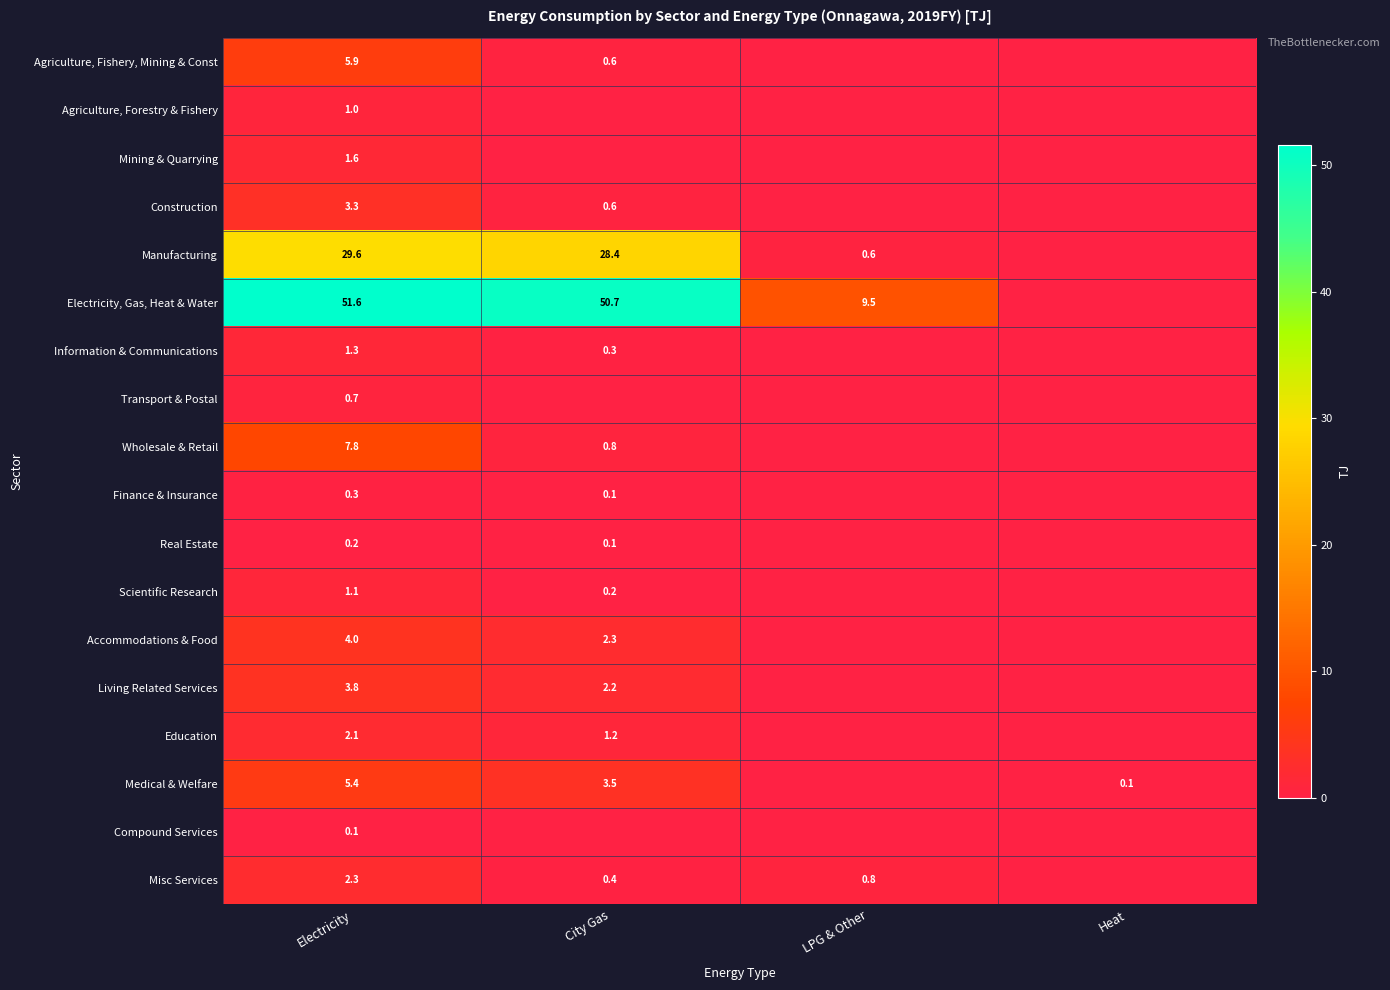

What is the total value across all series at Electricity?

122.1